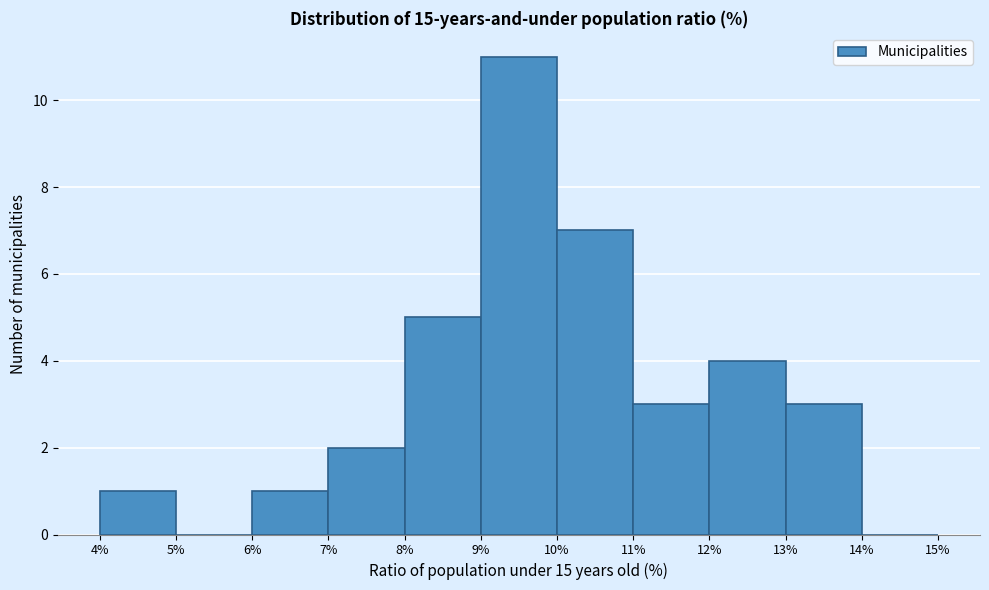

How tall is the bar that spans 13% to 14% on the x-axis? The values are not printed on the chart, so give them approximately, as read against the axis.

3